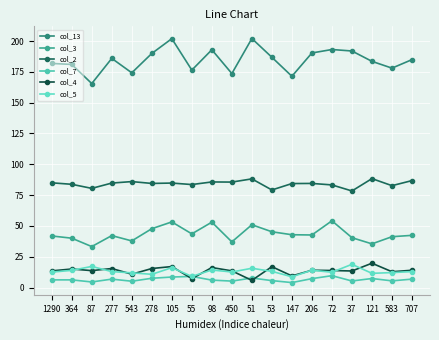

What is the average value of the col_3 series?

43.5